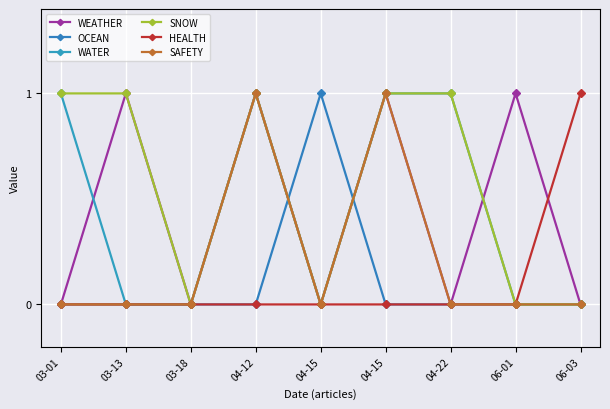

What are all the series names shown in the legend?

WEATHER, OCEAN, WATER, SNOW, HEALTH, SAFETY